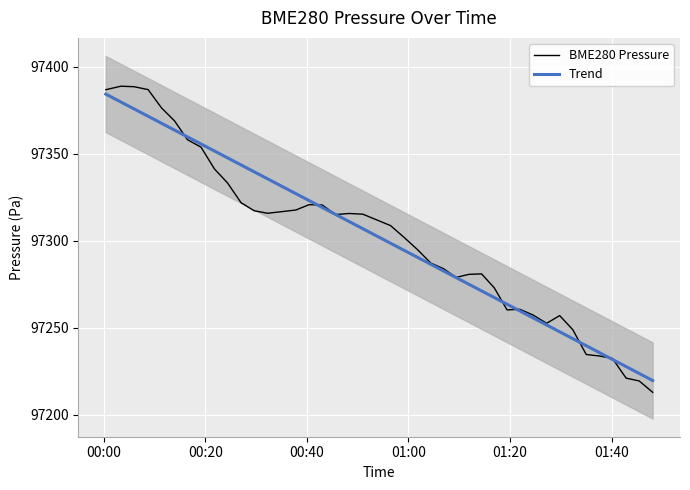

What is the maximum value for BME280 Pressure?

97388.7